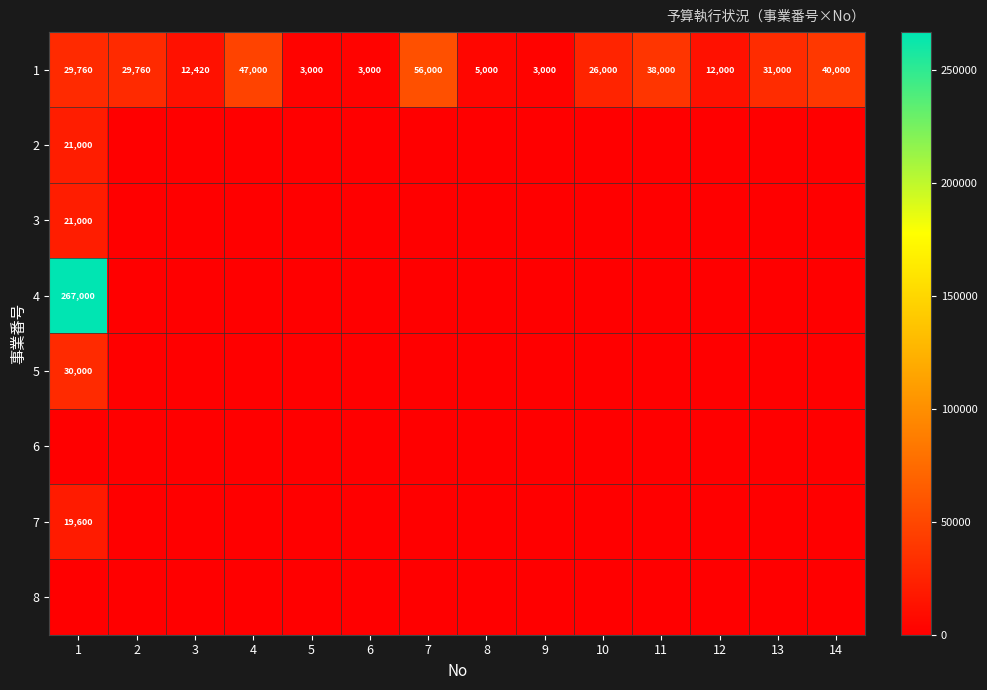

Which has a higher value, 8 or 3?

3